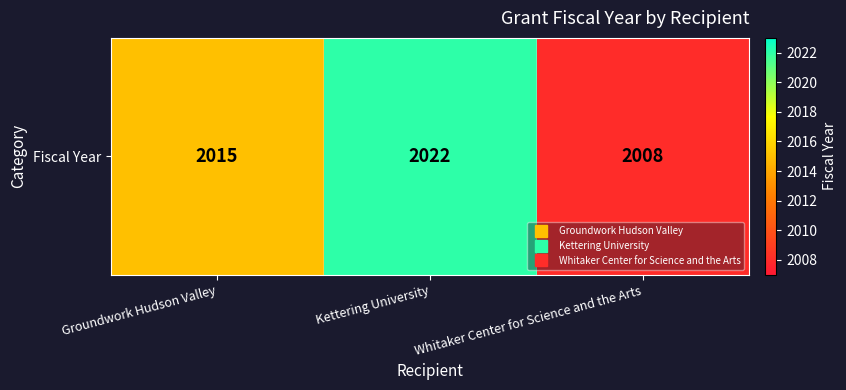

Reading left to right, list all the values displayed in this chart.

2015	2022	2008